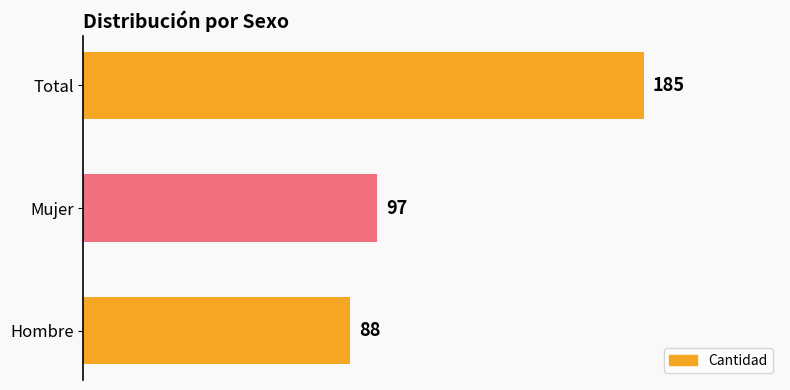

Rank the categories by value from lowest to highest.

Hombre, Mujer, Total